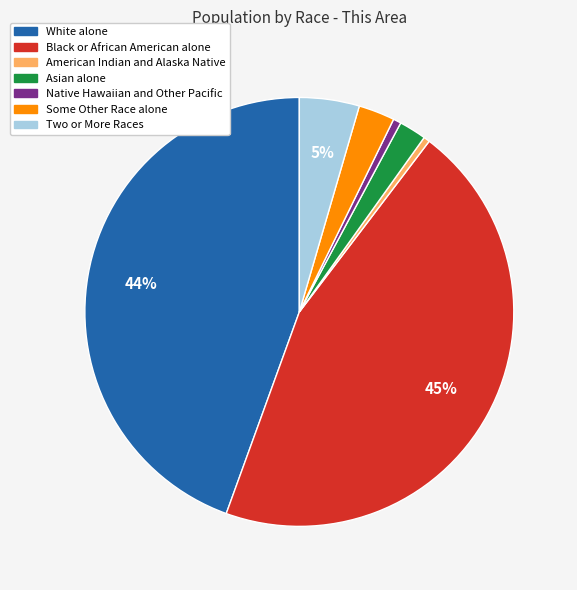

To the nearest percent, what is the combined percentage of Some Other Race alone and Black or African American alone?

48%